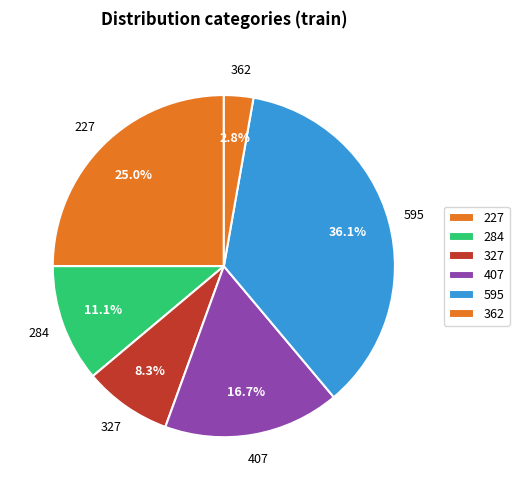

How many slices are in this pie chart?

6